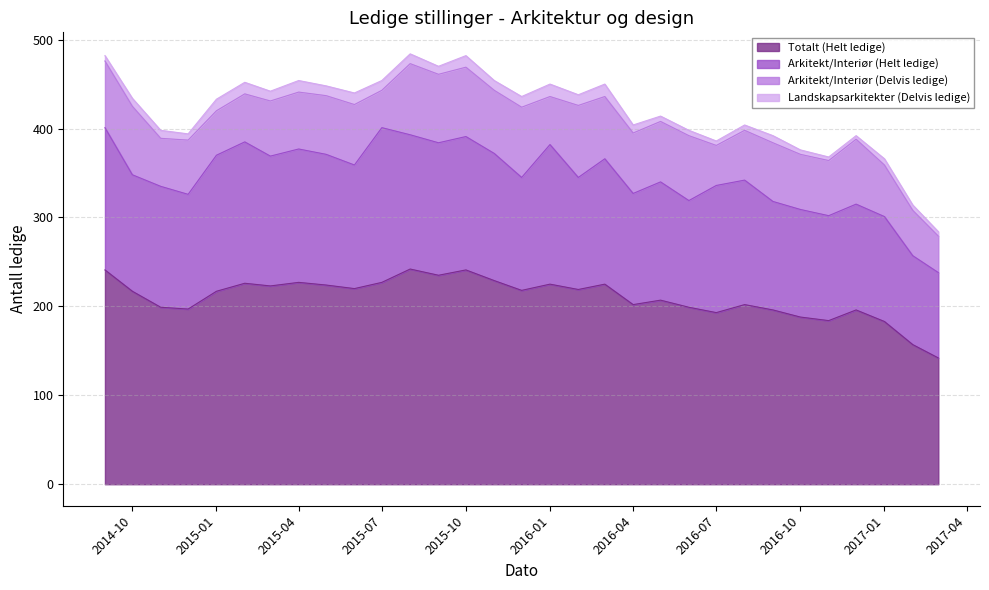

What are all the series names shown in the legend?

Totalt (Helt ledige), Arkitekt/Interiør (Helt ledige), Arkitekt/Interiør (Delvis ledige), Landskapsarkitekter (Delvis ledige)